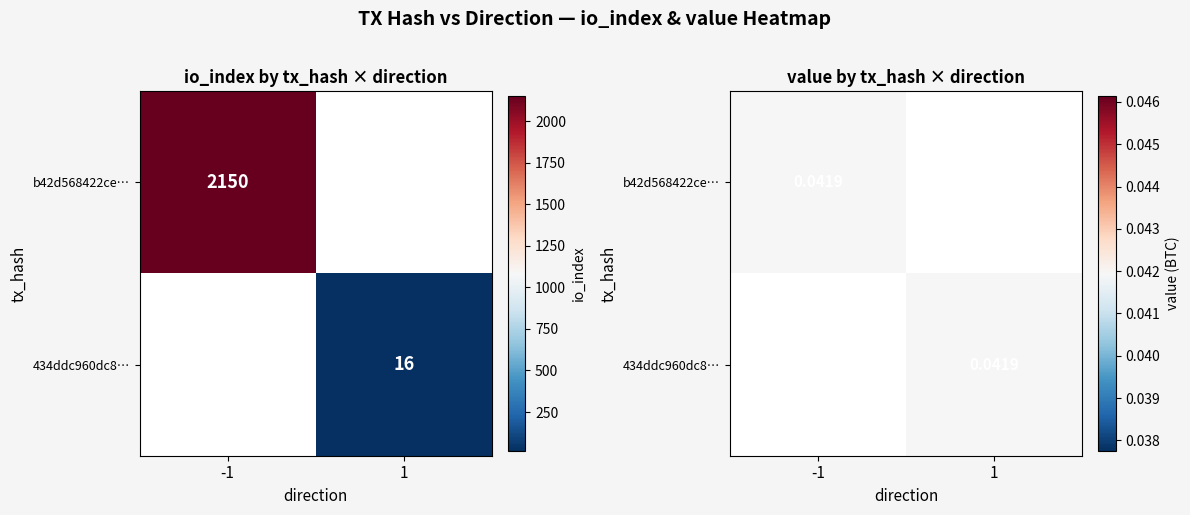

How many series are shown in this chart?

2